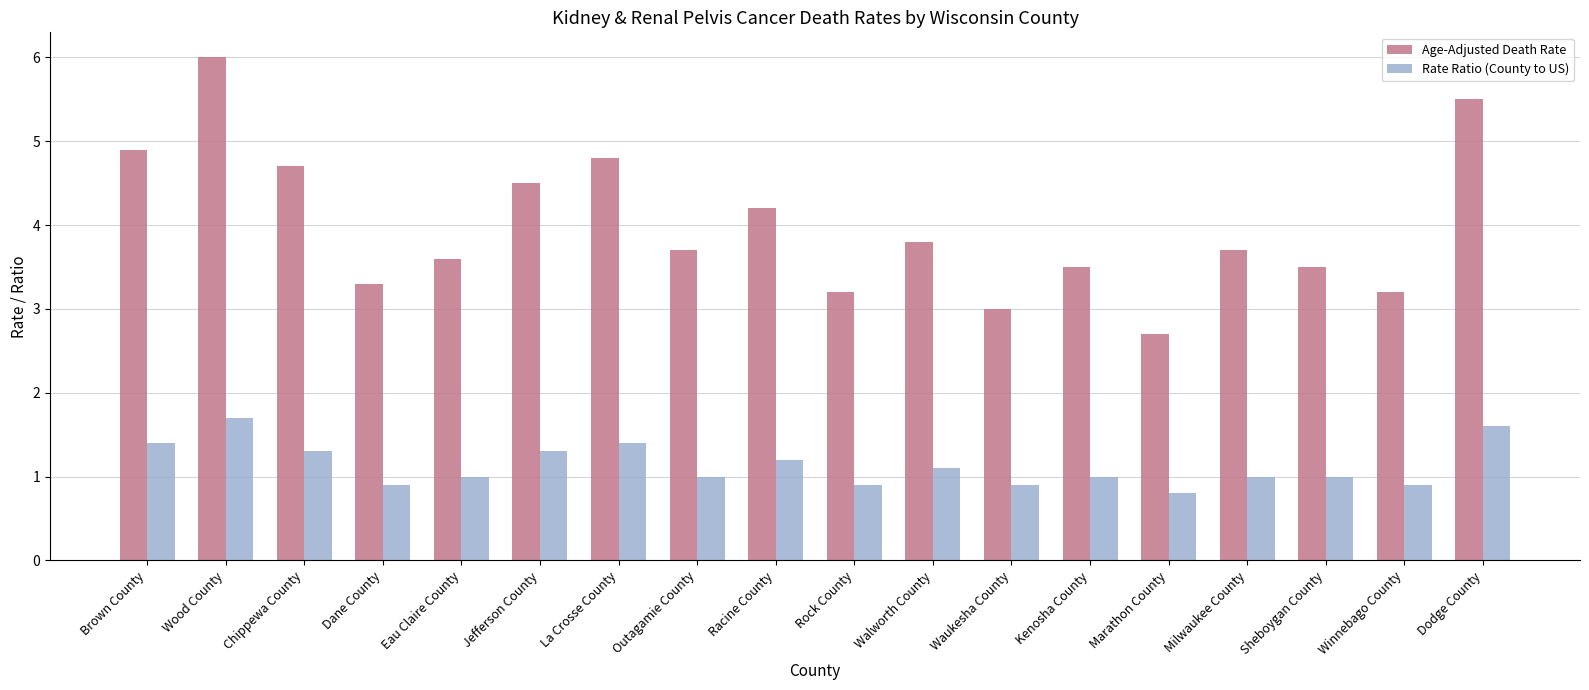

What is the approximate value of Rate Ratio (County to US) at Dodge County?

1.6